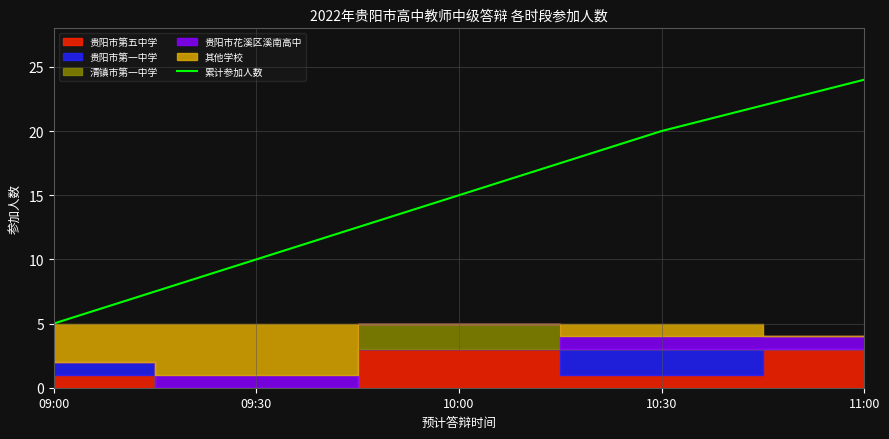

The chart shows a value of 6 at 09:30. True or false?

False